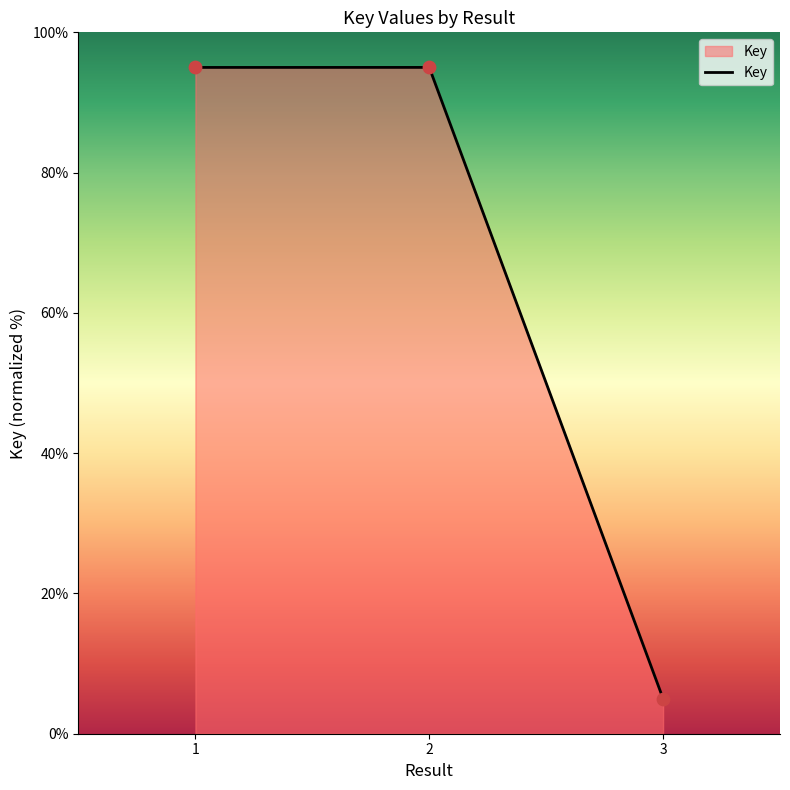

Approximately how many times larger is the value at 2 compared to 3?

19.0